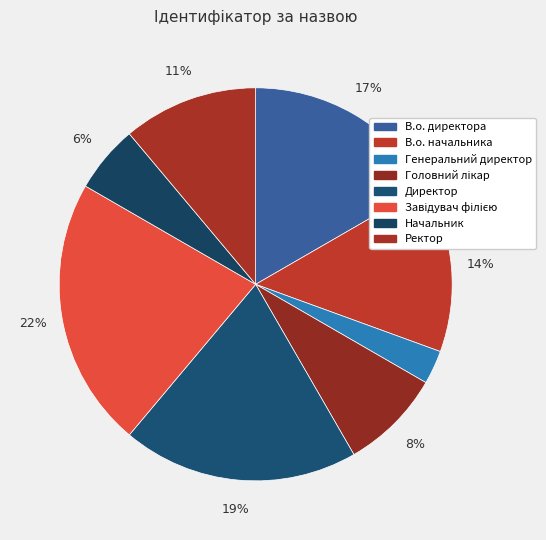

To the nearest percent, what percentage of the pie is Директор?

19%